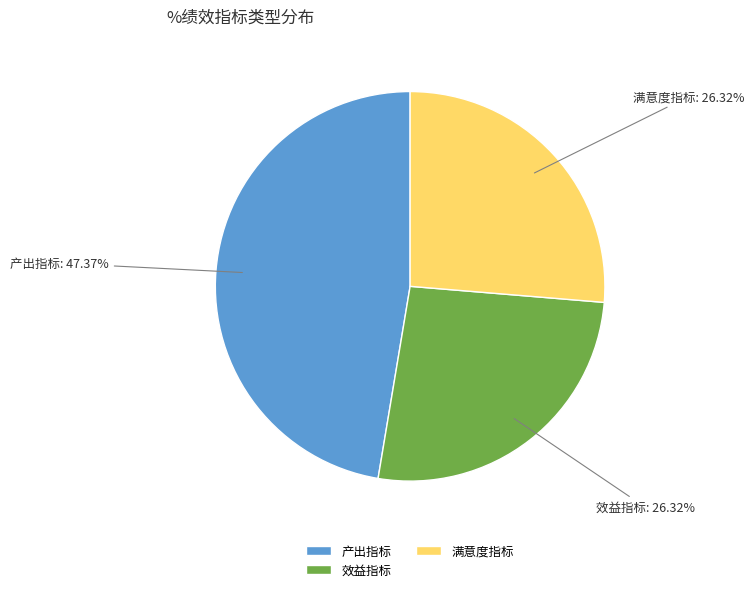

How many segments does this pie chart have?

3